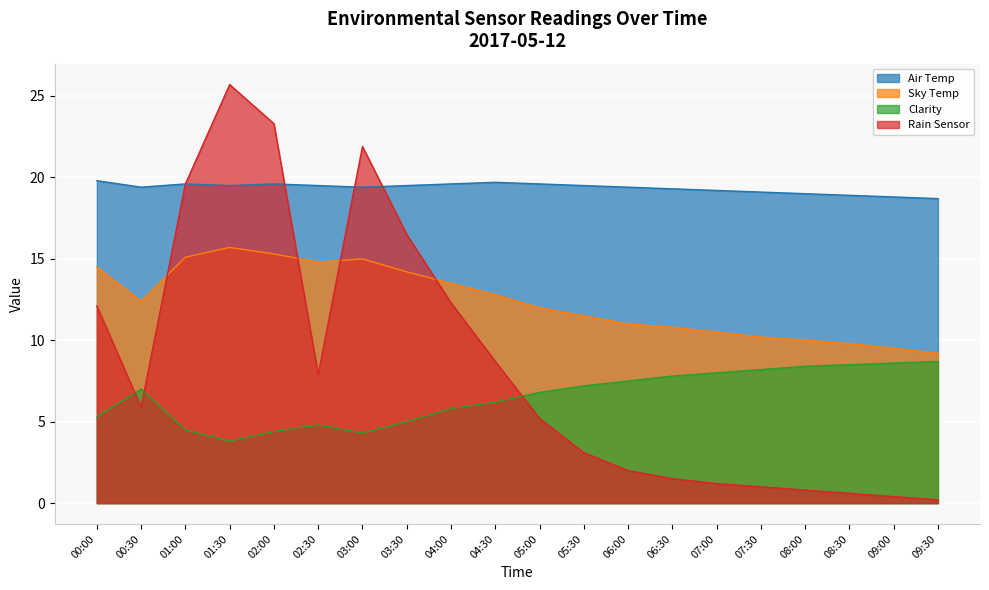

Where is Air Temp nearest to the value 19?

08:00